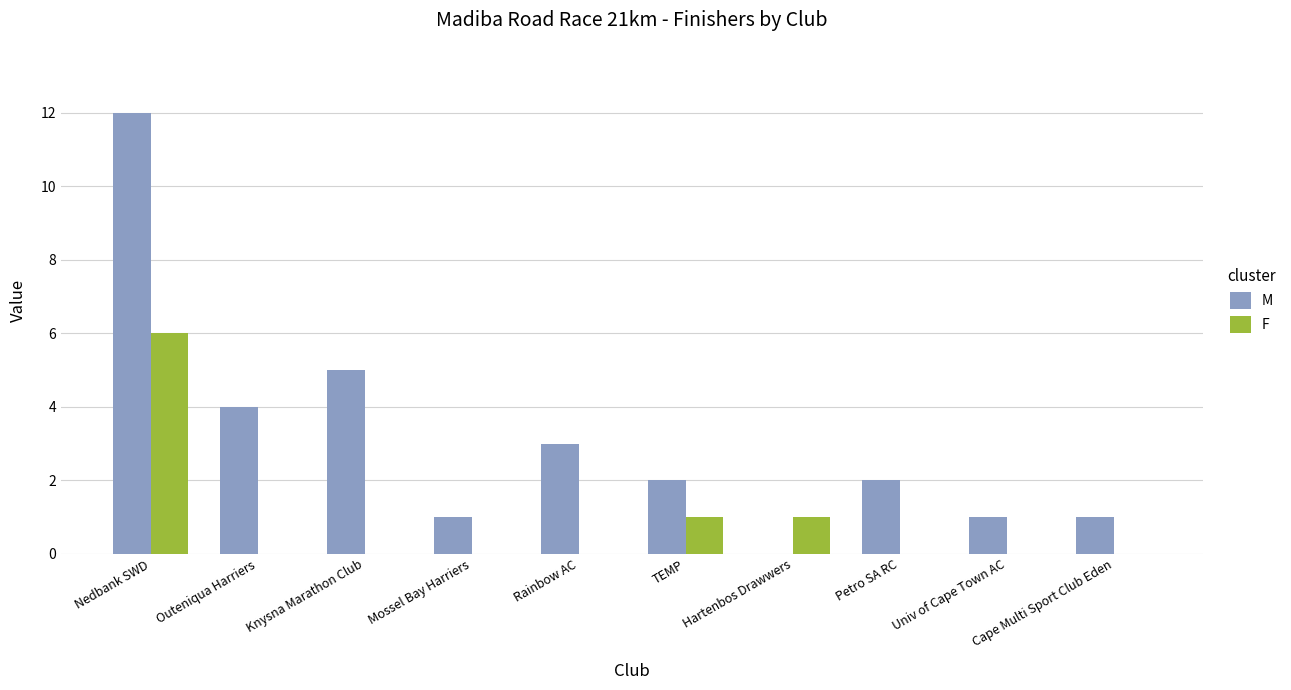

Read the F value at TEMP.

1